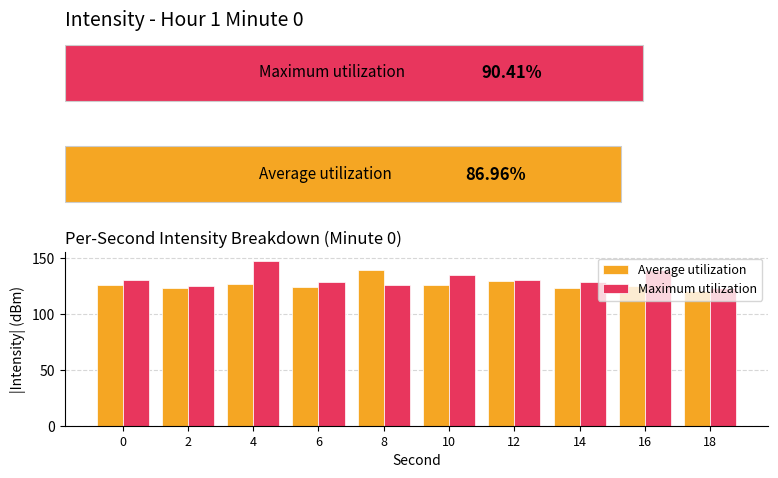

At 14, list the series in order from smallest to largest.

Average utilization, Maximum utilization